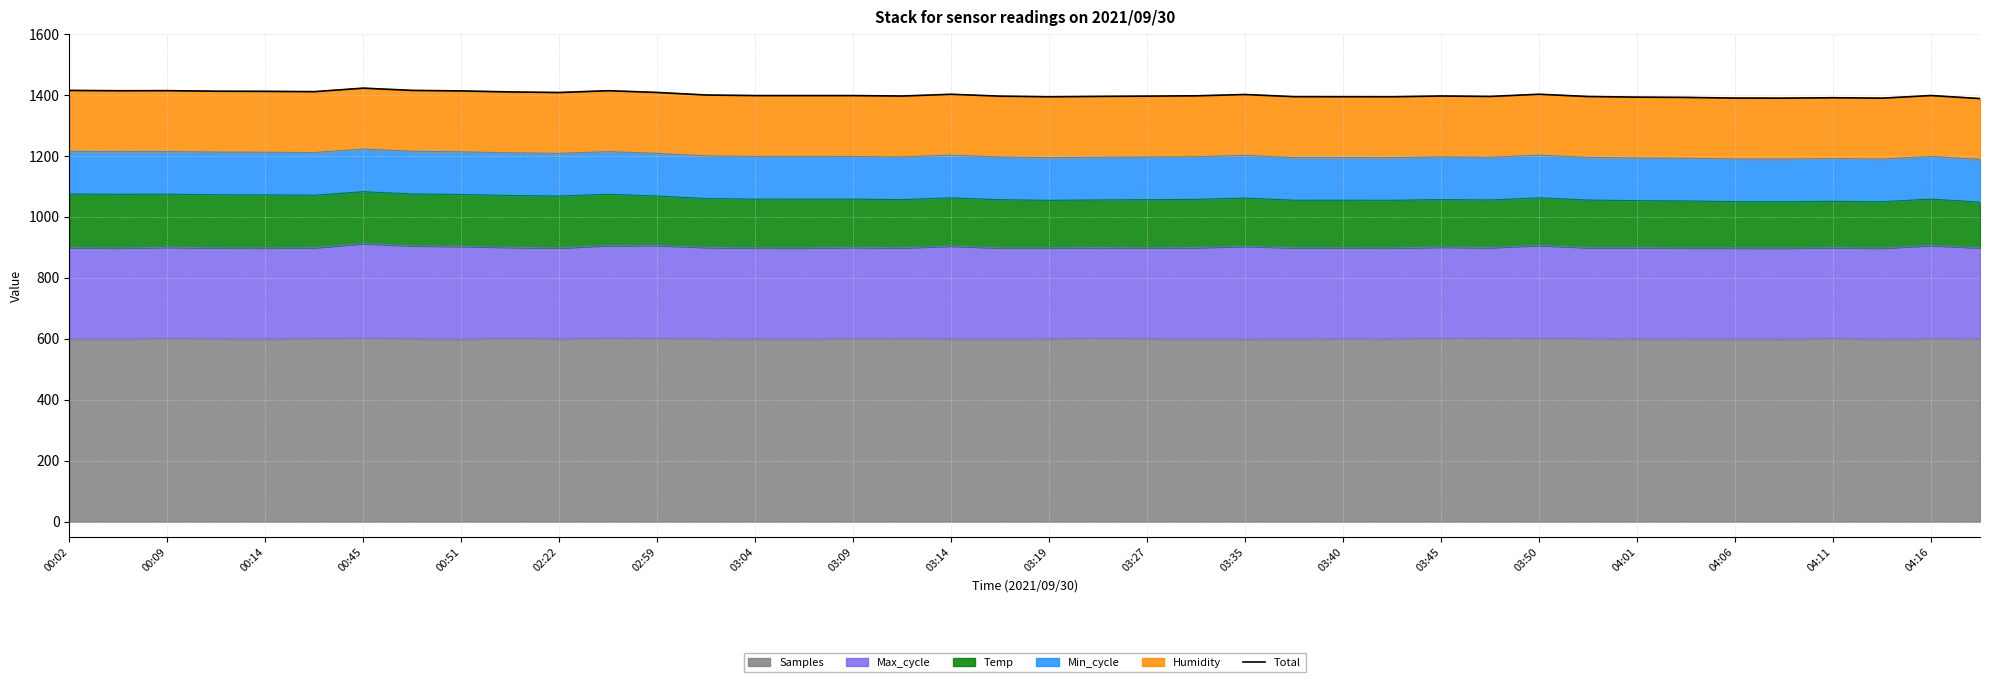

The value of Samples at 03:27 is 599.7. True or false?

True